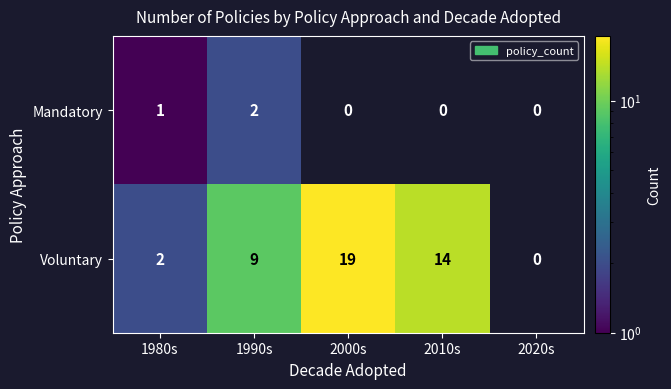

Count the Mandatory values in the range 0 to 1.

4